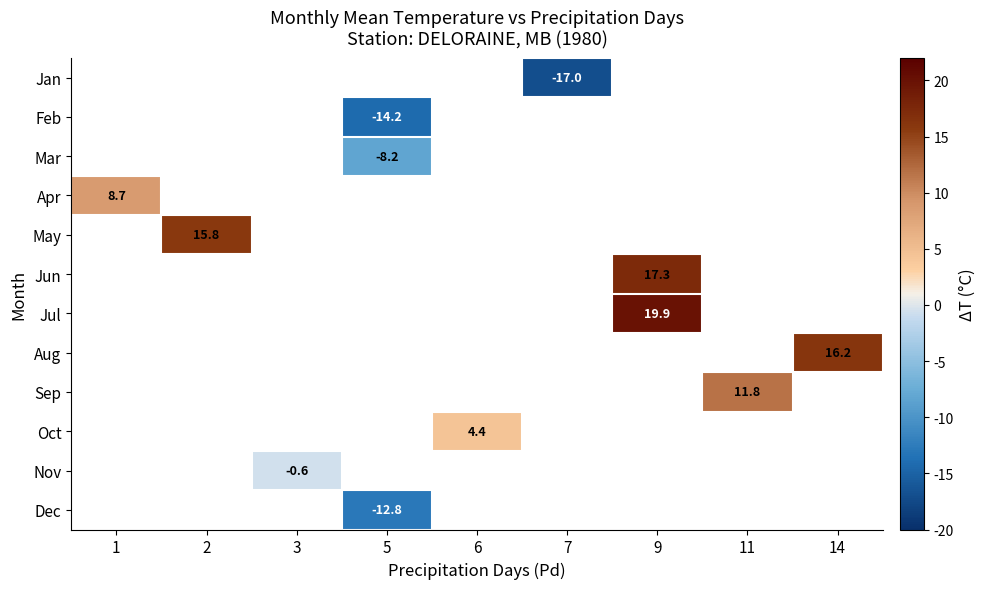

The Aug series shows 4.9 at 14. True or false?

False